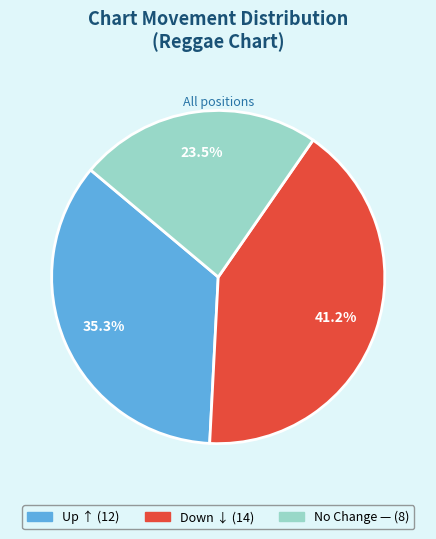

Is there a majority slice in this chart?

No